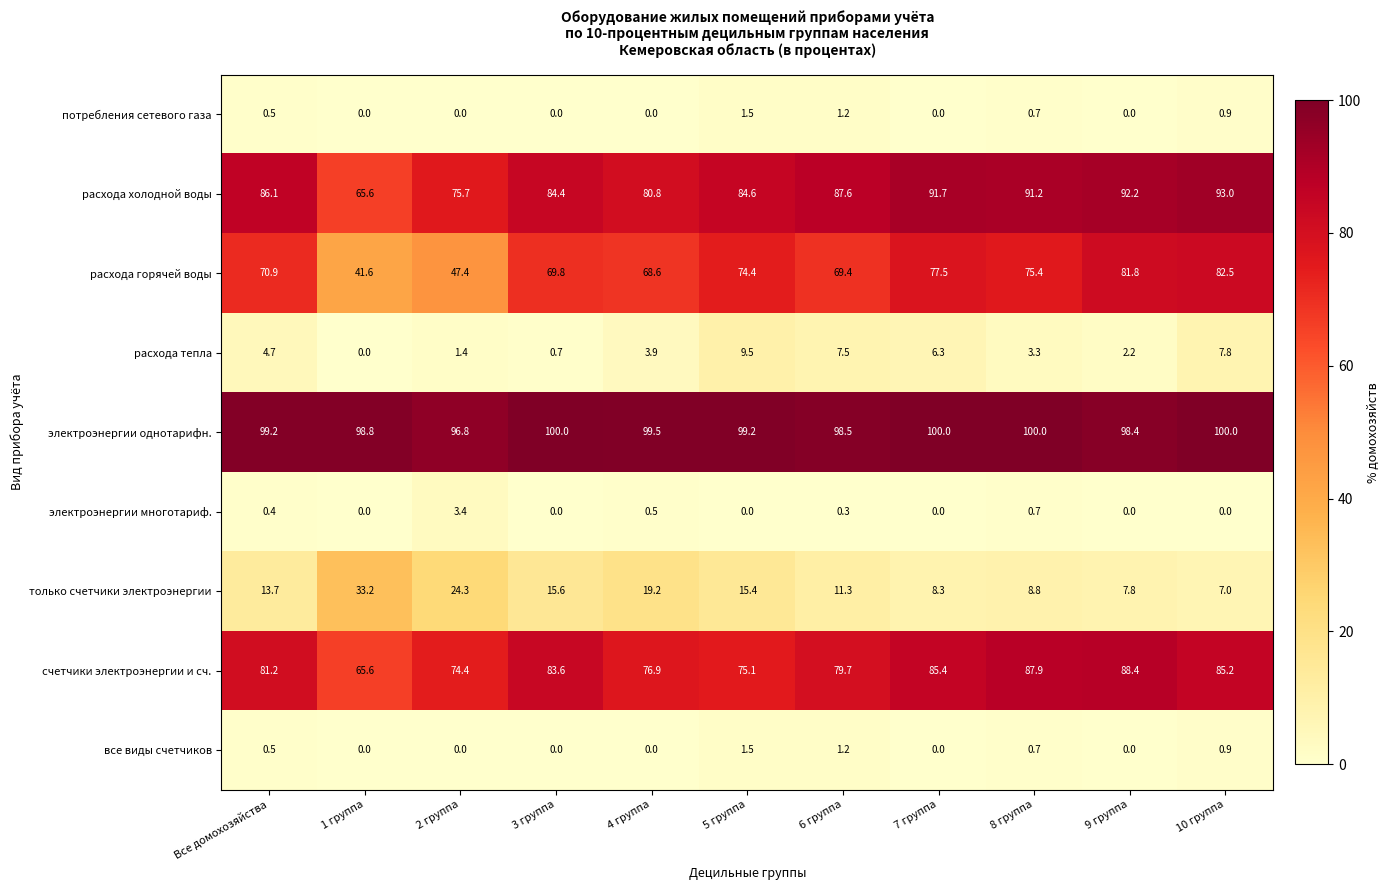

True or false: все виды счетчиков has a value of 0.5 at 5 группа.

False